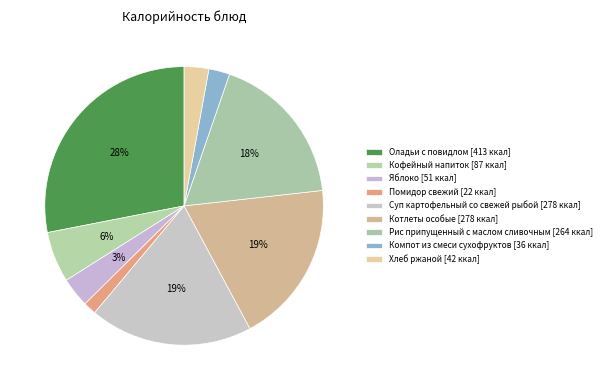

What is the smallest slice in the pie chart?

Помидор свежий